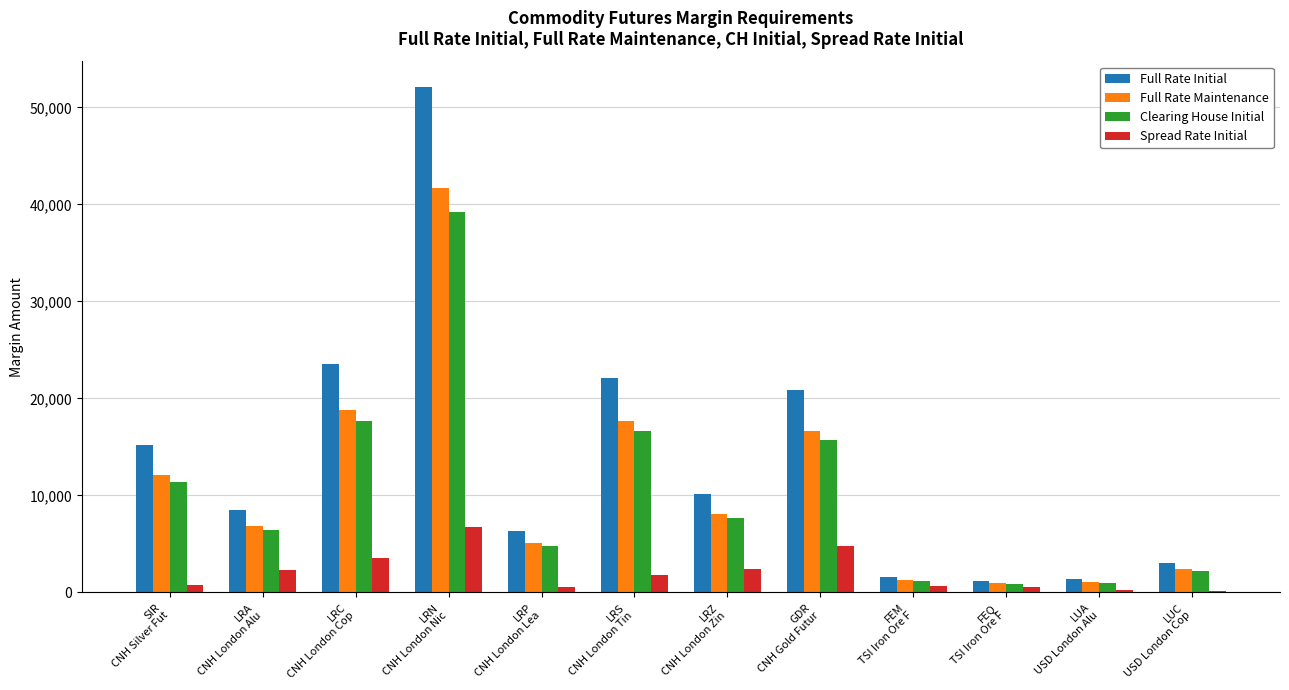

Are the bars horizontal?

No